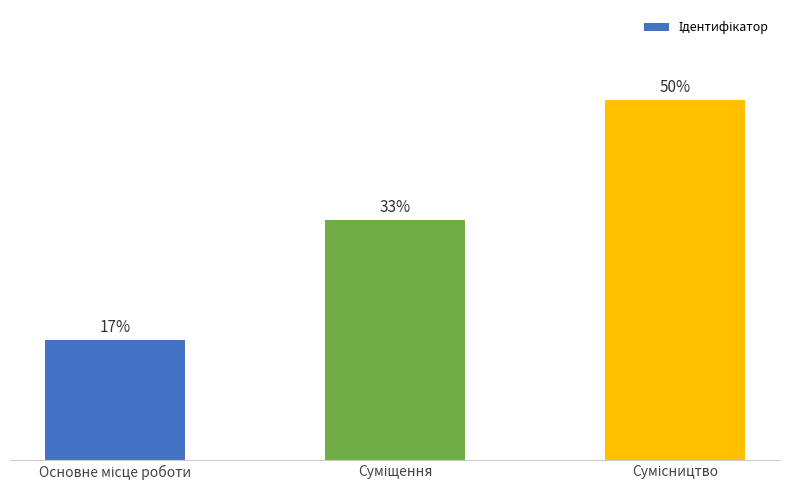

Does the chart contain any negative values?

No